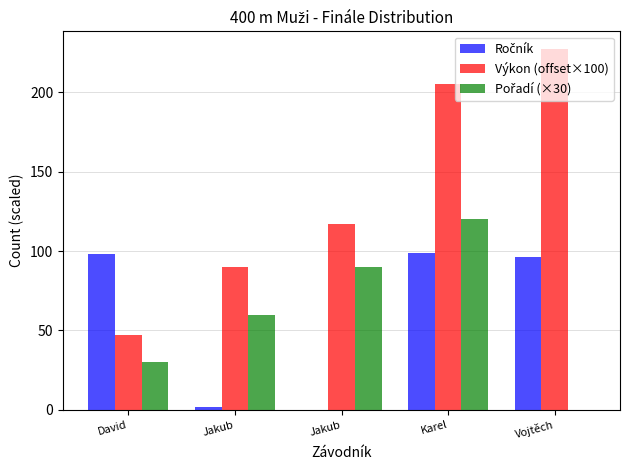

At which category is the sum across all series the highest?

Karel